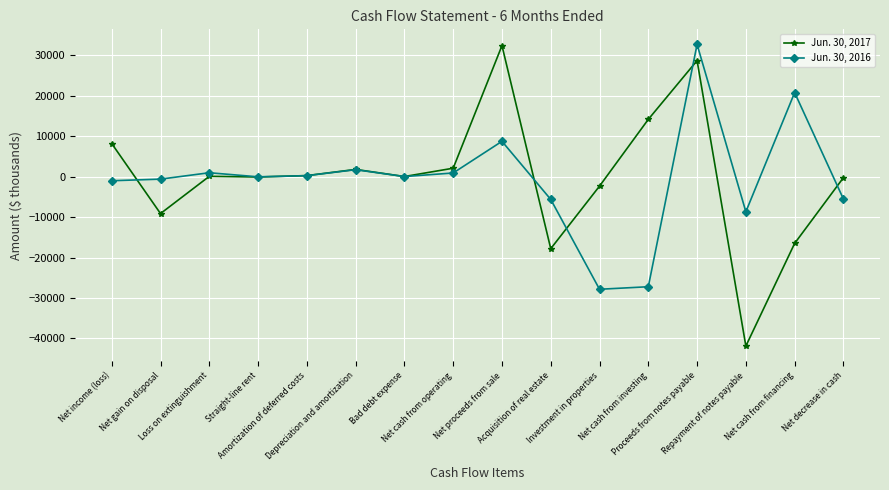

True or false: Jun. 30, 2016 and Jun. 30, 2017 intersect in this chart.

True